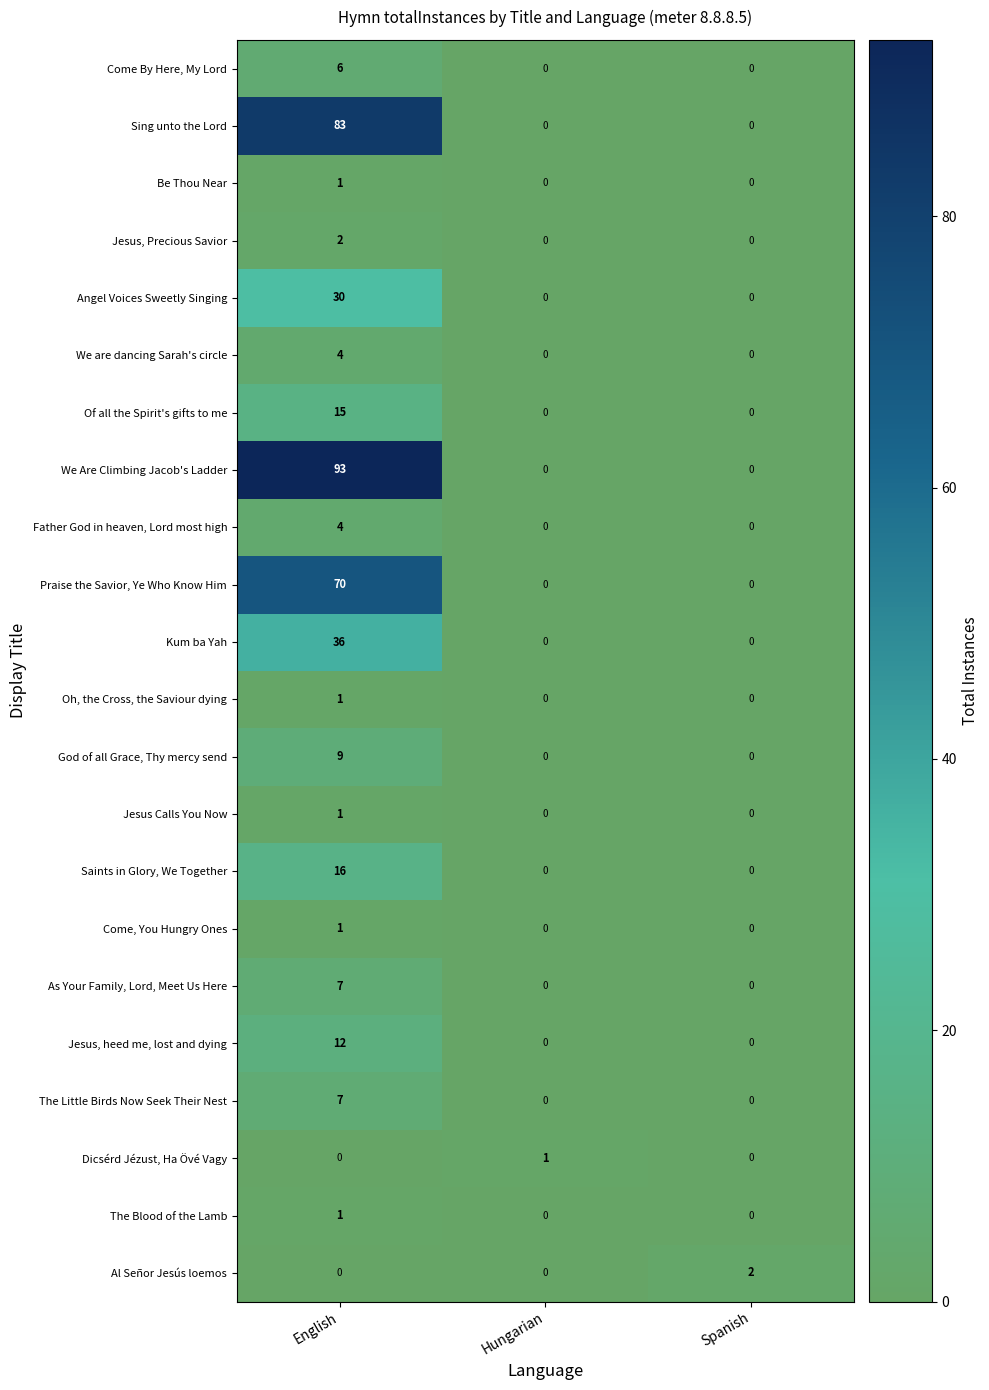

What is the sum of the Sing unto the Lord values at Spanish and English?

83